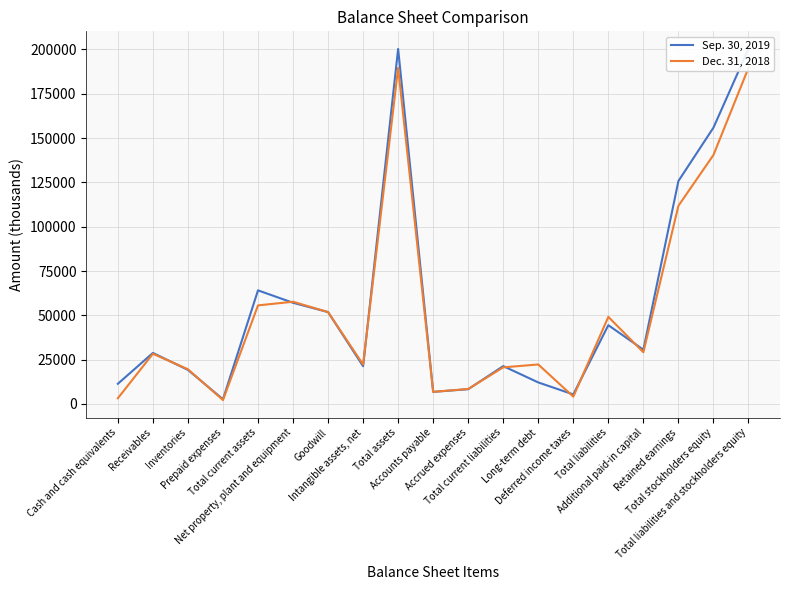

What is the label of the 17th point from the right?

Inventories